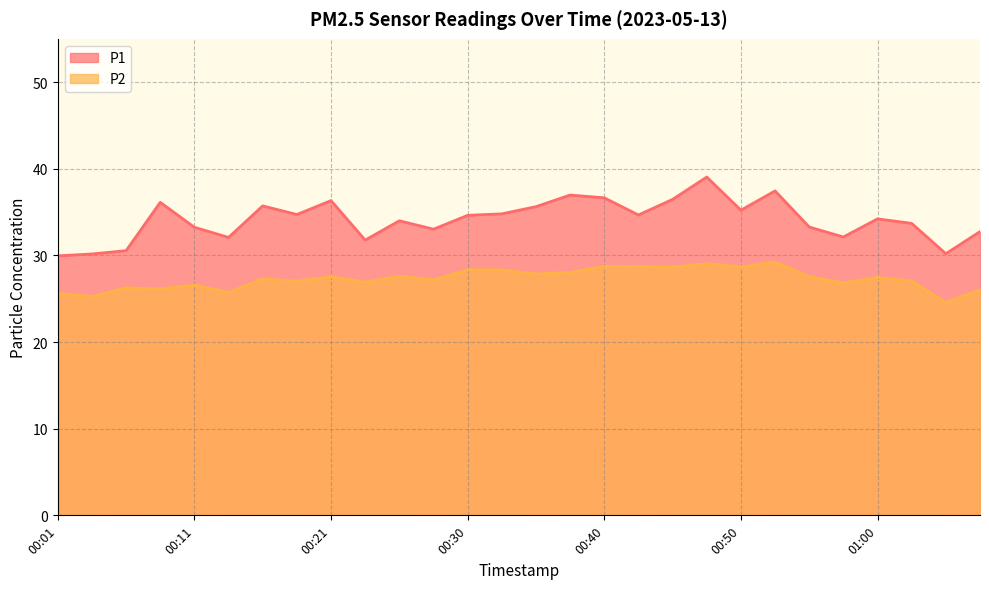

At 00:52, list the series in order from smallest to largest.

P2, P1